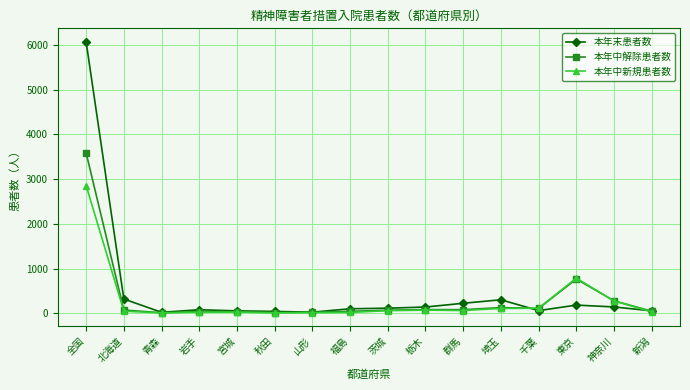

What is the total value across all series at 北海道?

438